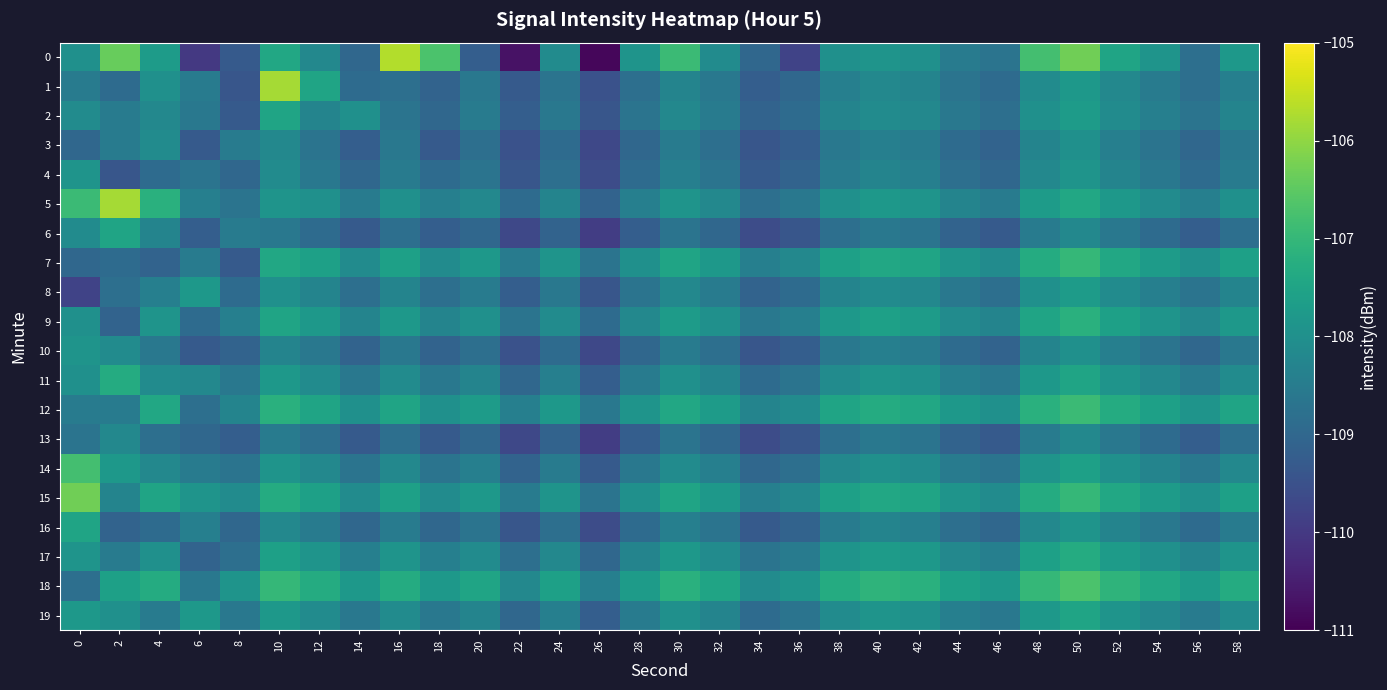

Which has a higher value, 38 or 28?

28